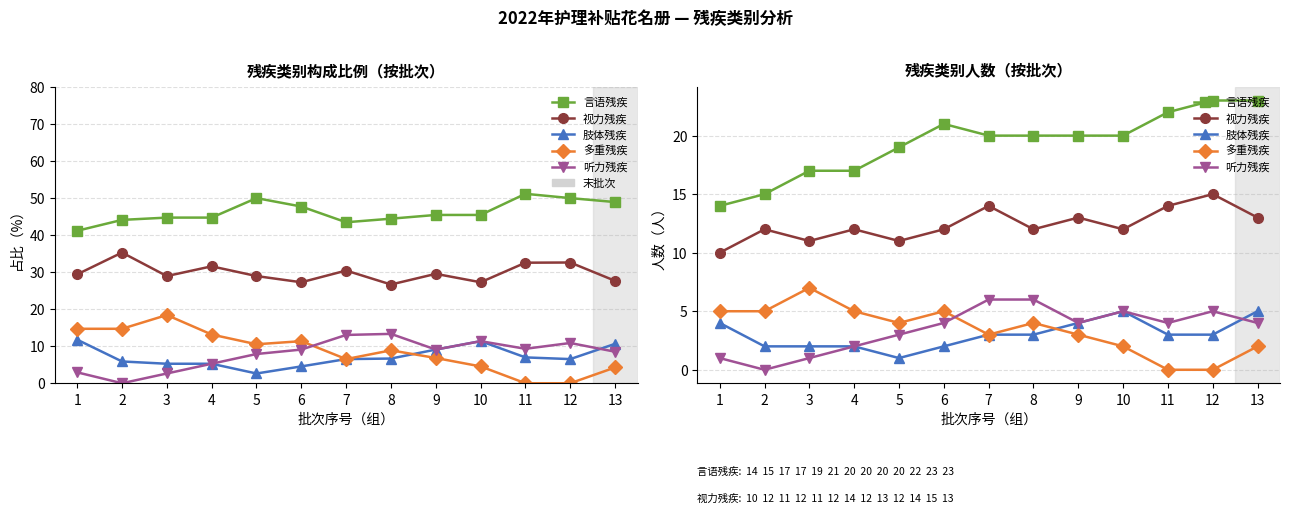

Which label corresponds to the smallest value in the chart?

11